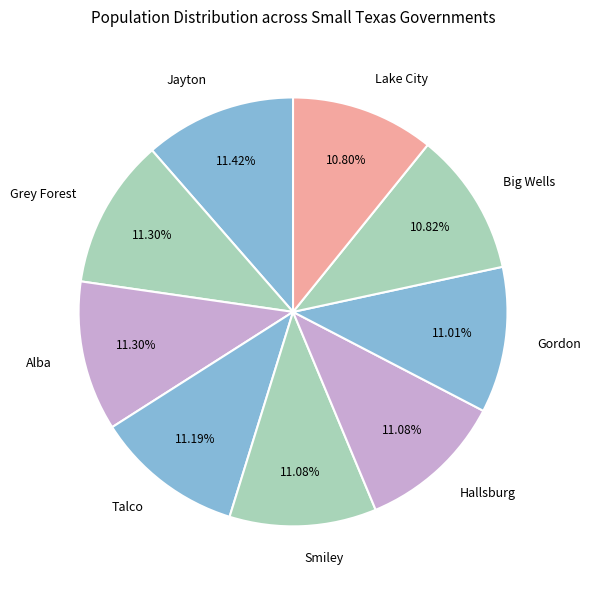

Is there any slice that represents more than half of the pie?

No